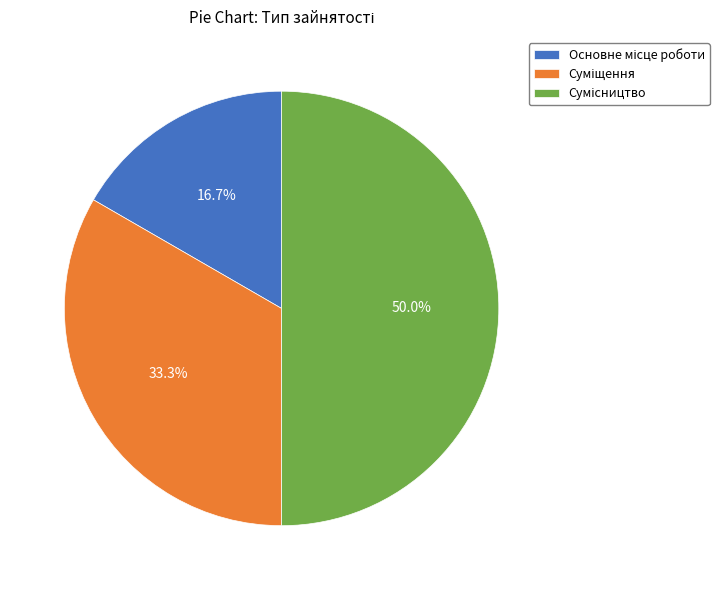

Is there a majority slice in this chart?

No